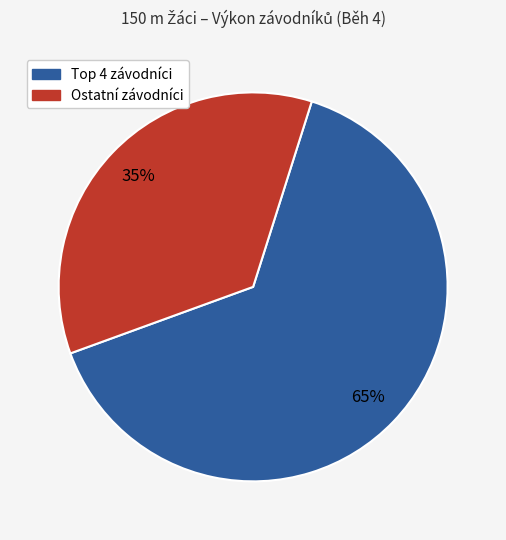

How many slices are in this pie chart?

2